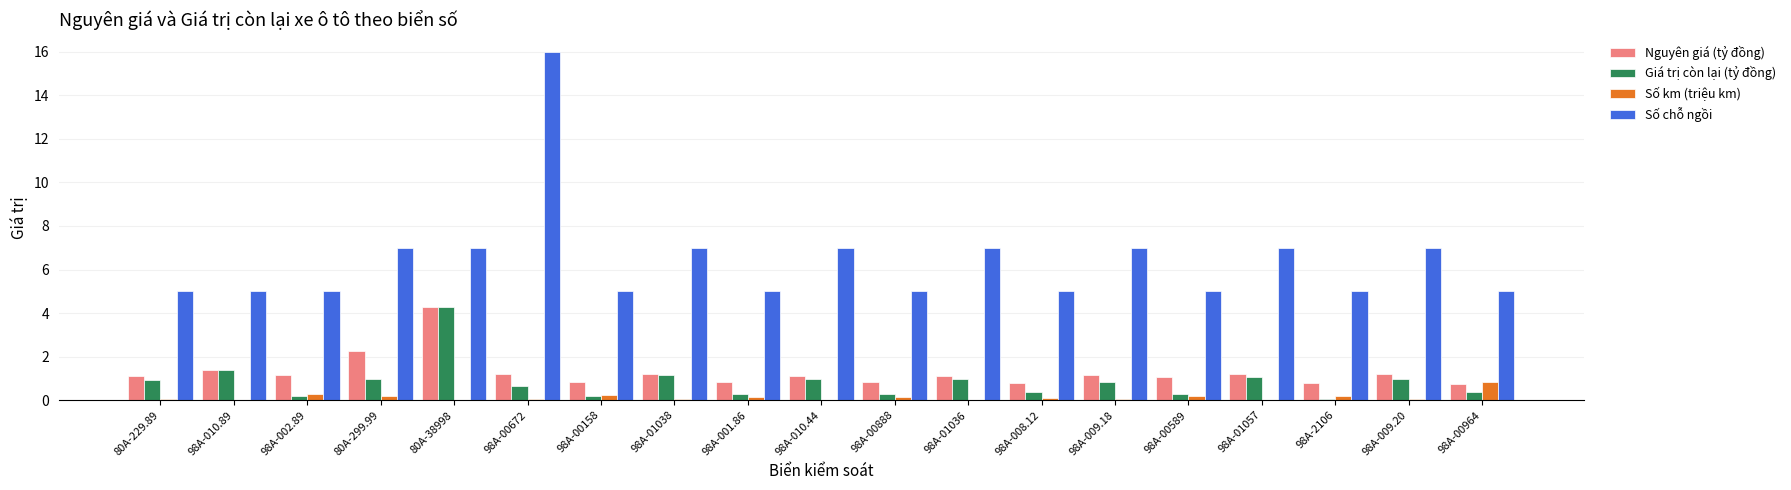

At which category is the sum across all series the highest?

98A-00672